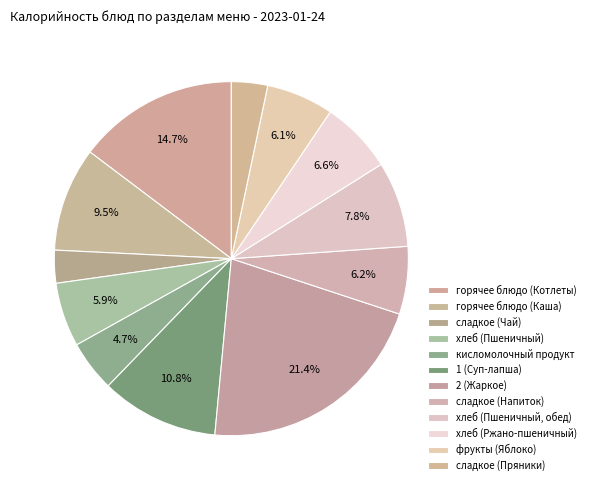

How many slices are in this pie chart?

12